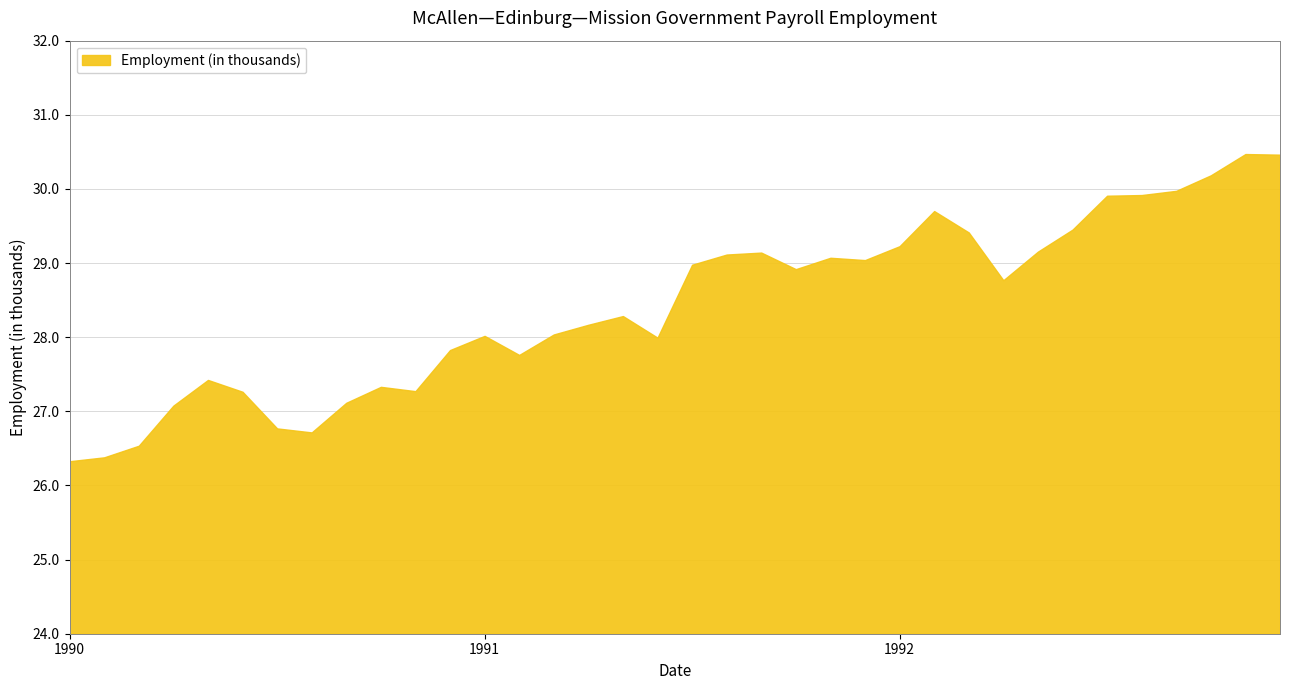

What is the difference between the maximum and minimum values?

4.1